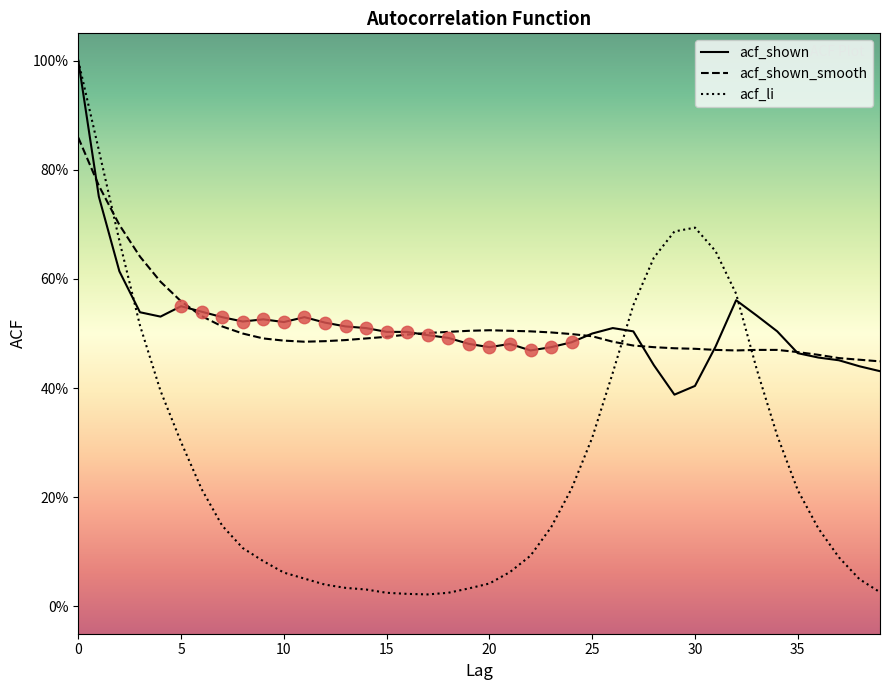

What are all the series names shown in the legend?

acf_shown, acf_shown_smooth, acf_li